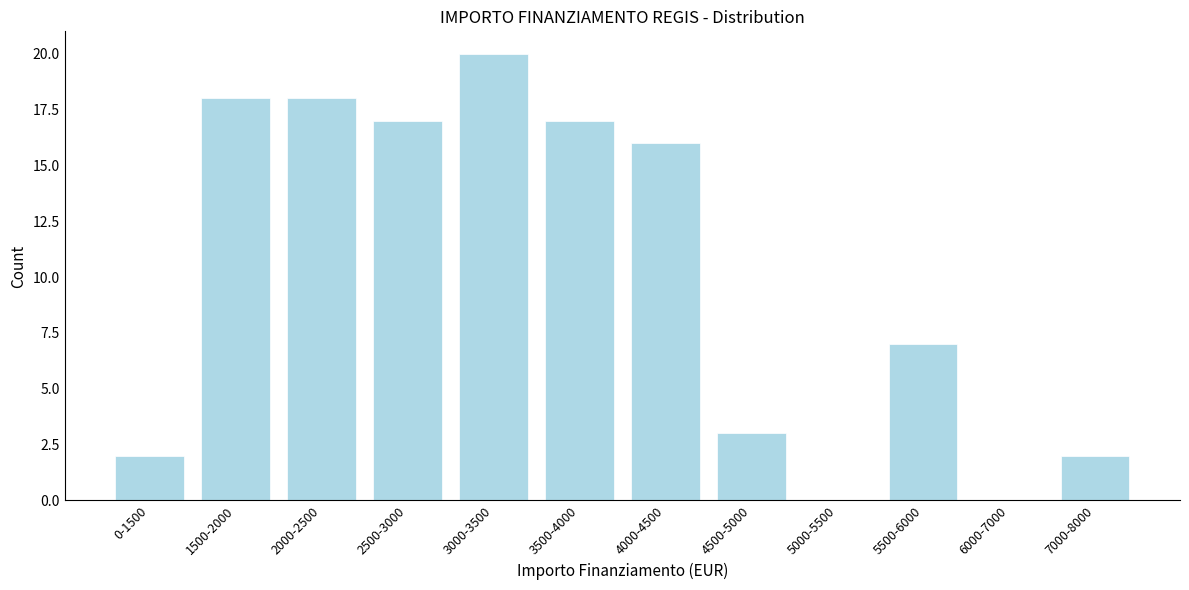

Reading right to left, list all the values displayed in this chart.

7000-8000=2	6000-7000=0	5500-6000=7	5000-5500=0	4500-5000=3	4000-4500=16	3500-4000=17	3000-3500=20	2500-3000=17	2000-2500=18	1500-2000=18	0-1500=2